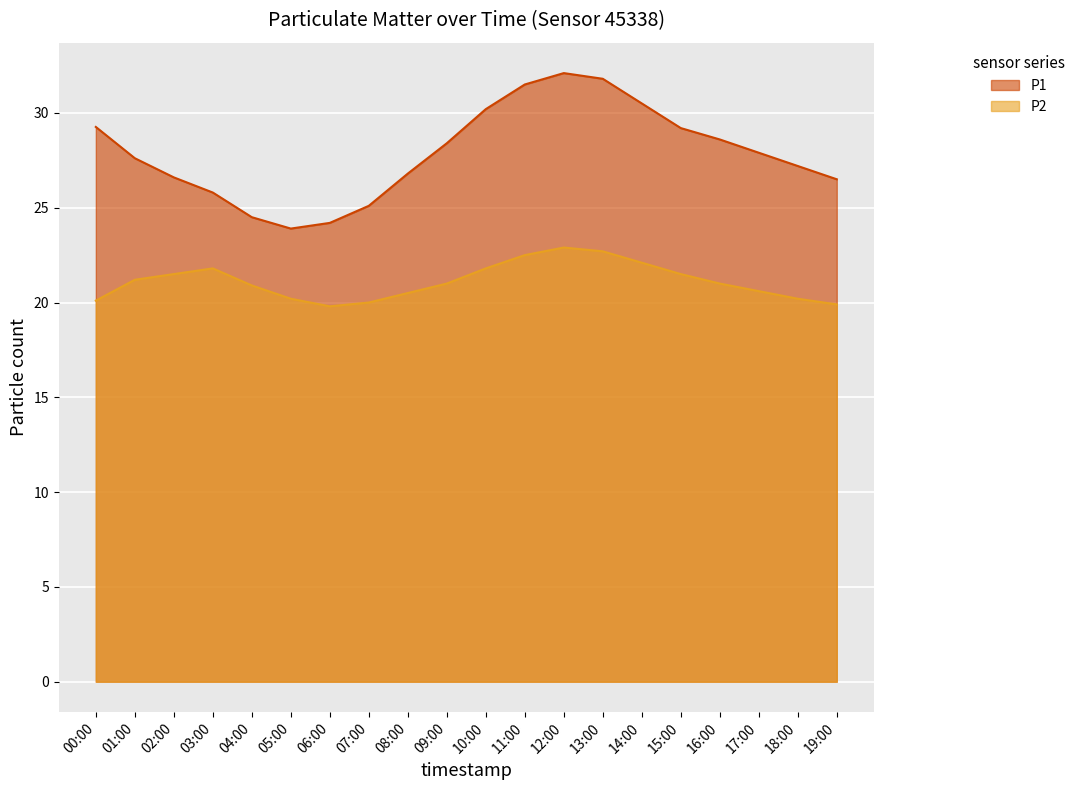

The value of P1 at 08:00 is 34.9. True or false?

False